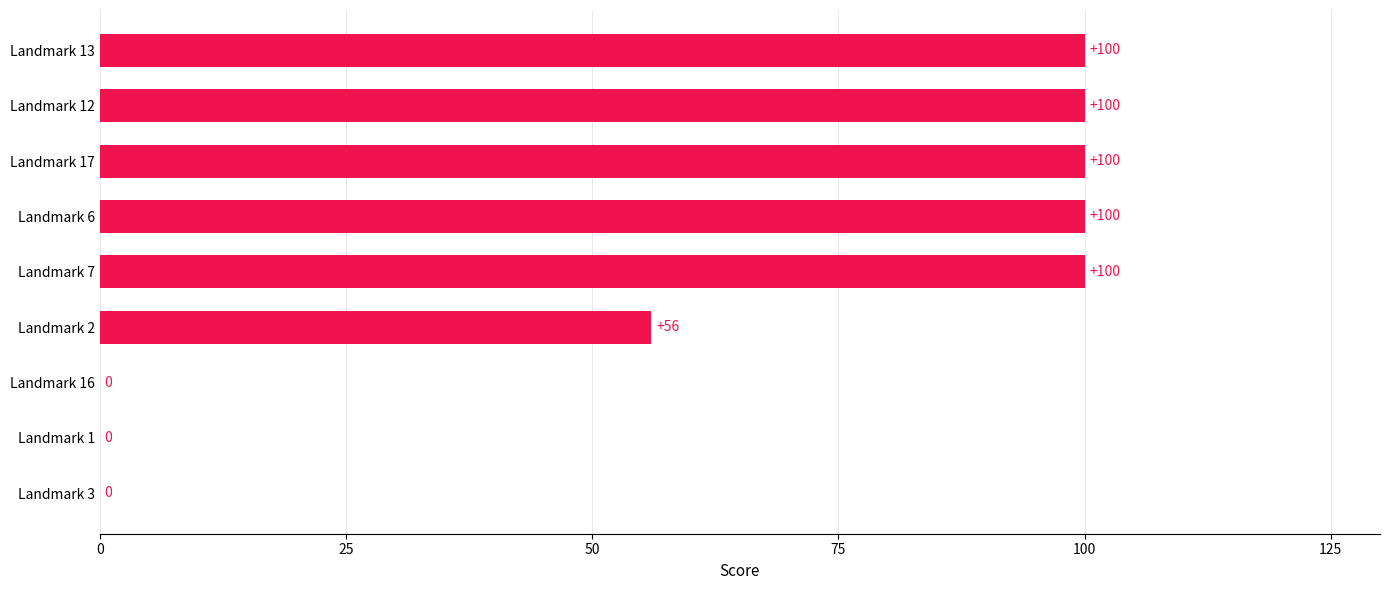

What is the sum of the values at Landmark 2 and Landmark 13?

156